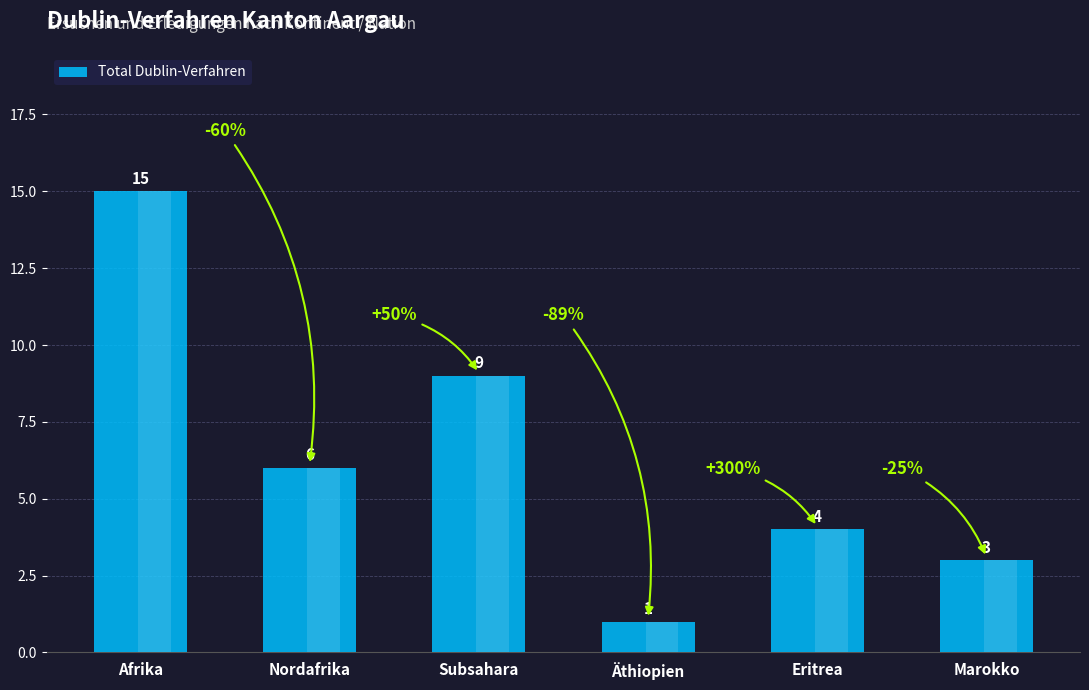

Approximately how many times larger is the value at Äthiopien compared to Afrika?

0.1